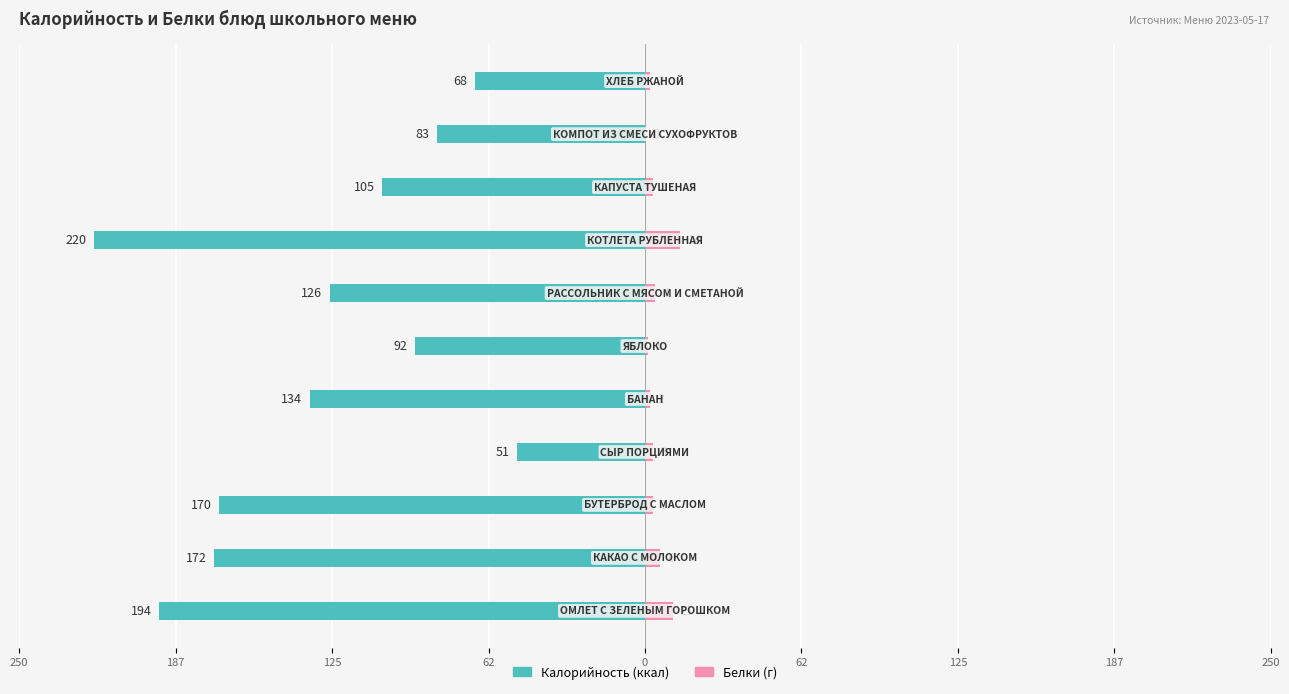

Which series has the widest spread of values?

Калорийность